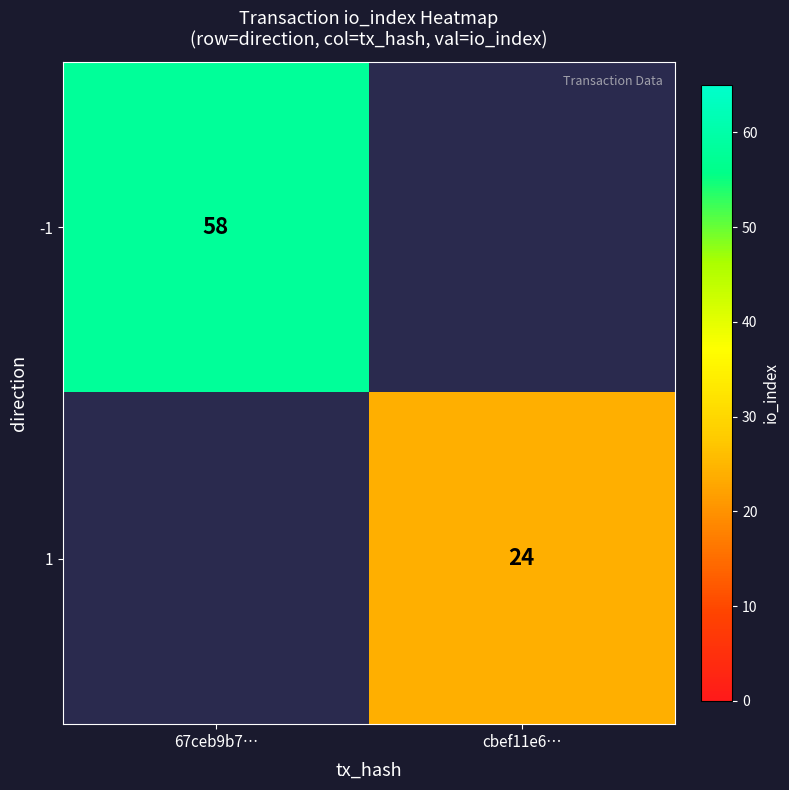

Which category has the lowest value across all series?

cbef11e6…